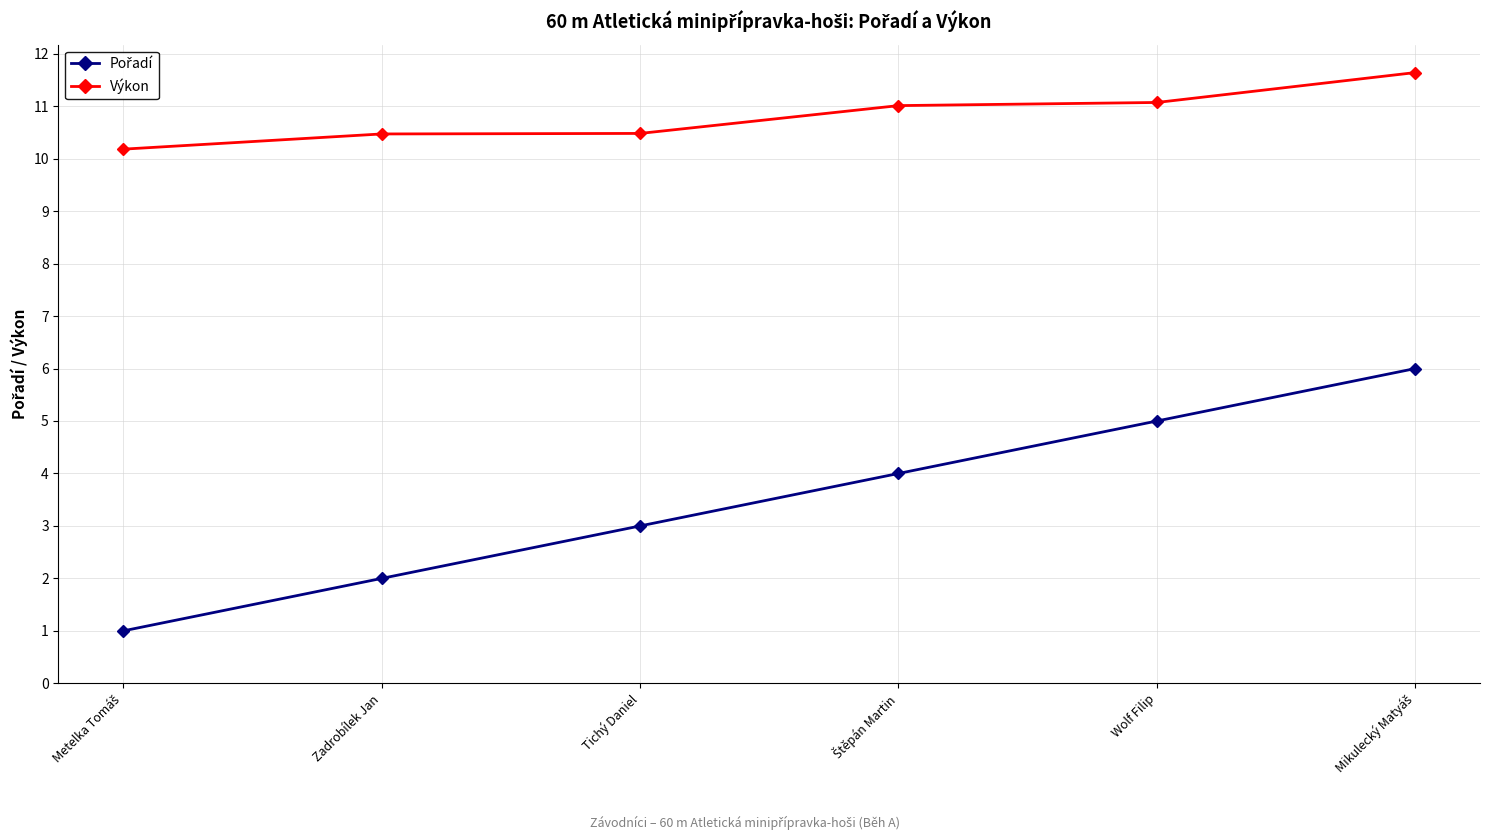

What is the label of the 5th point from the left?

Wolf Filip